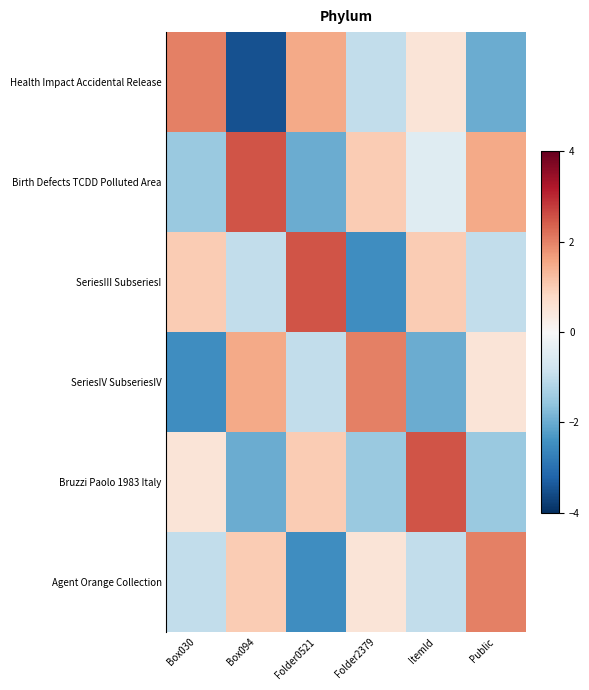

Rank the series at Public from lowest to highest value.

Health Impact Accidental Release, Bruzzi Paolo 1983 Italy, SeriesIII SubseriesI, SeriesIV SubseriesIV, Birth Defects TCDD Polluted Area, Agent Orange Collection